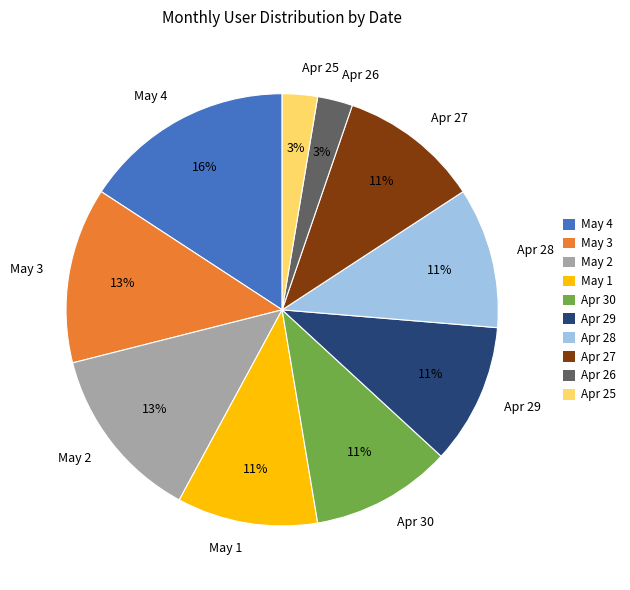

The May 3 slice represents 7% of the pie. True or false?

False